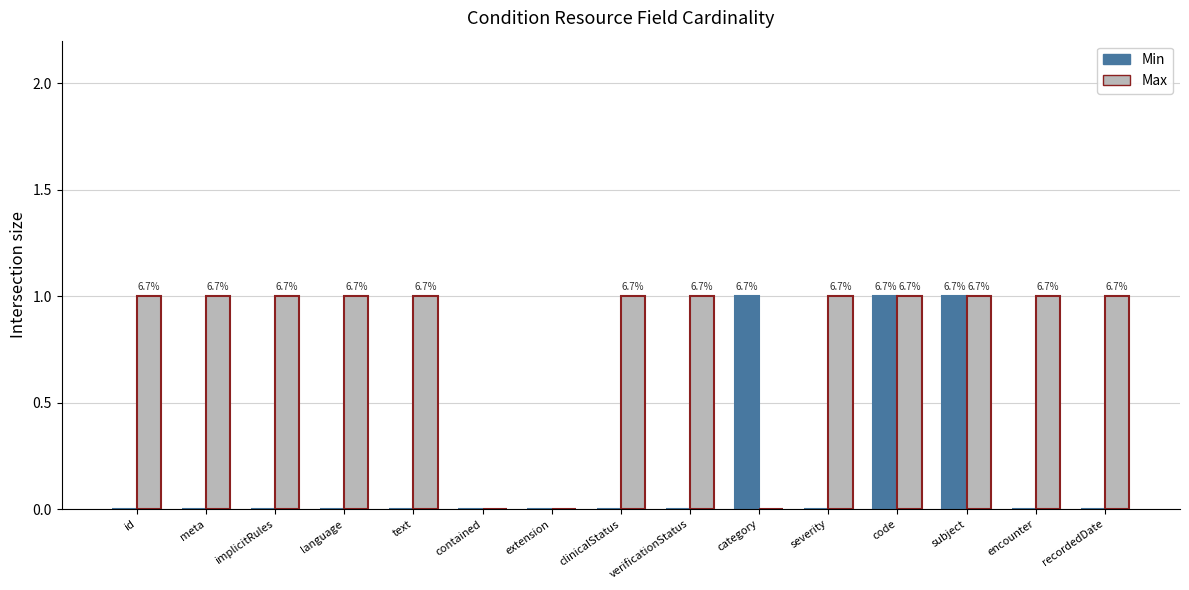

What are all the series names shown in the legend?

Min, Max